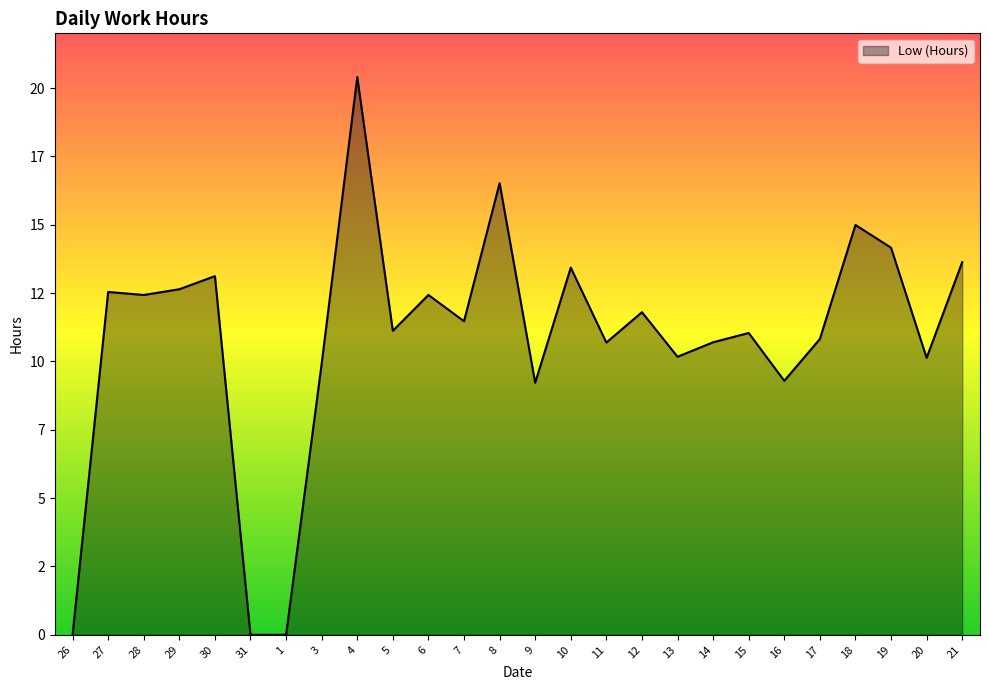

Does the chart display data point markers on the line(s)?

No